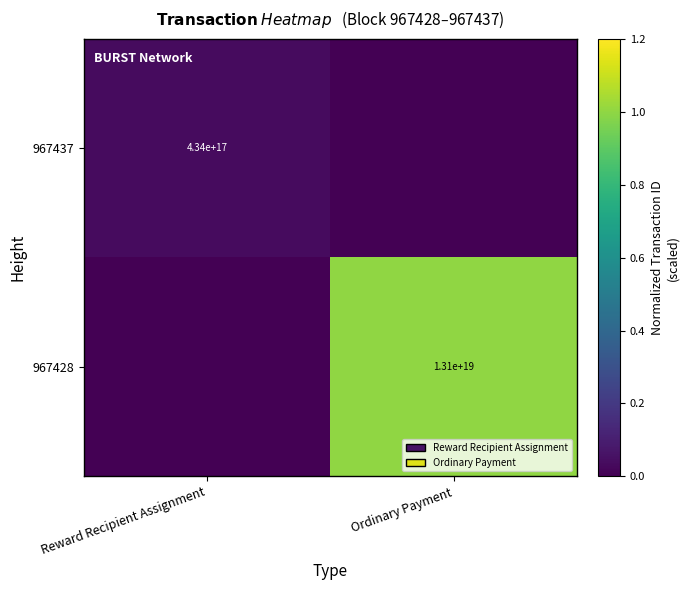

True or false: 967428 has a value of 13100000000000000000 at Ordinary Payment.

True